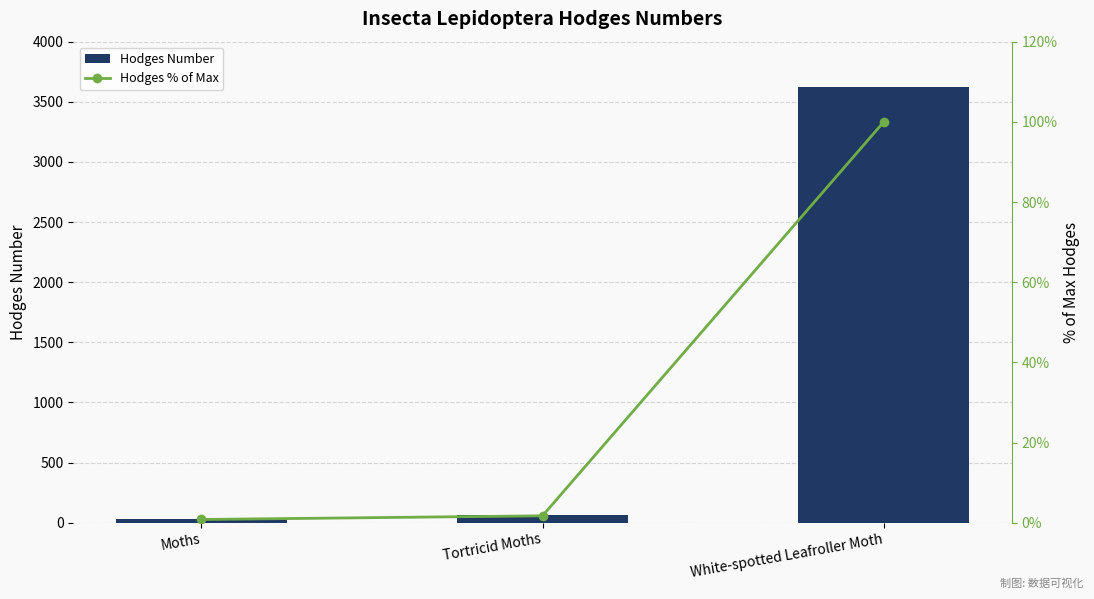

What is the difference between the highest and lowest values at White-spotted Leafroller Moth?

3524.0